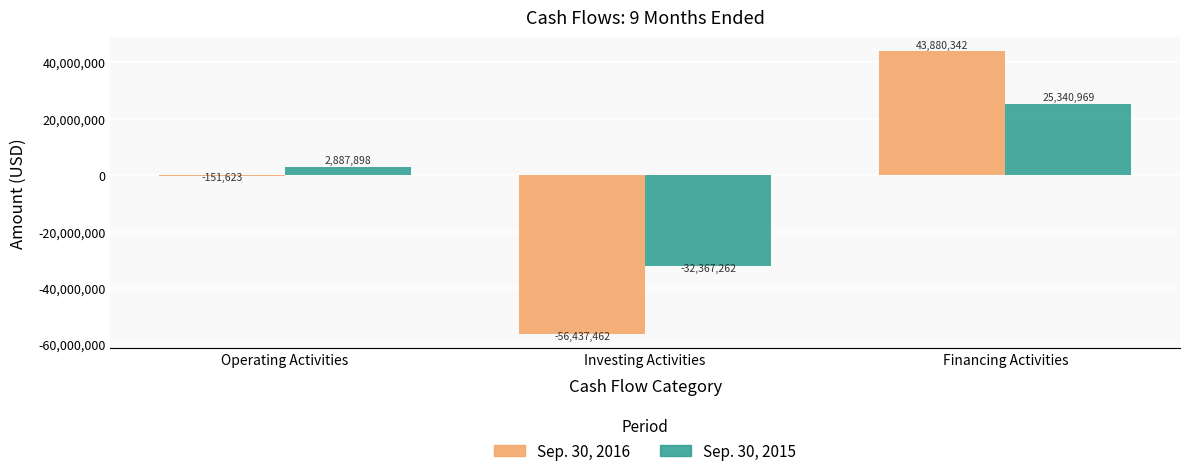

Is it true that Sep. 30, 2016 equals 43880342 at Financing Activities?

True